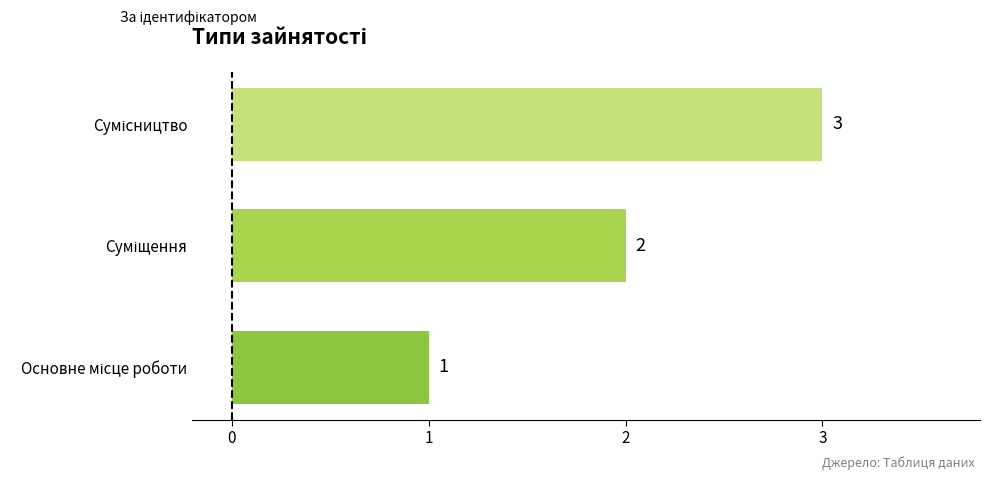

Are the bars grouped side by side (vs. stacked)?

No